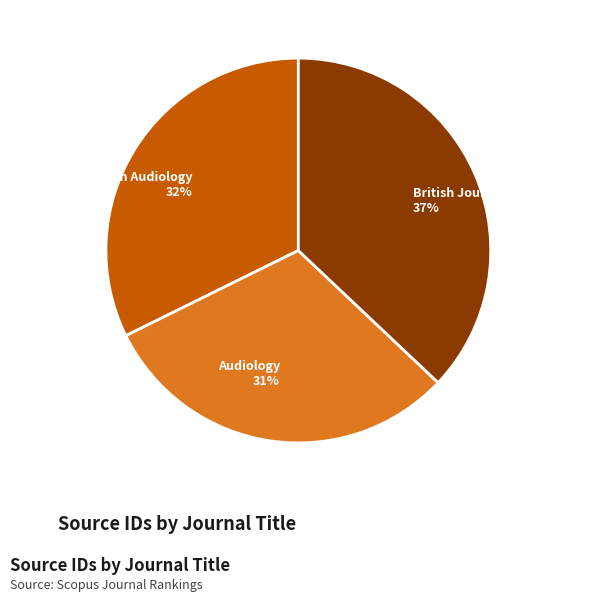

Is it true that British Journal of Audiology is 51% of the pie?

False